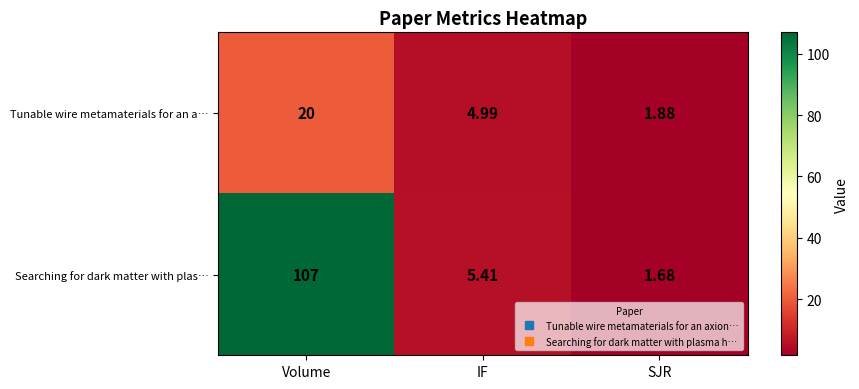

Which series has the widest spread of values?

Searching for dark matter with plas…